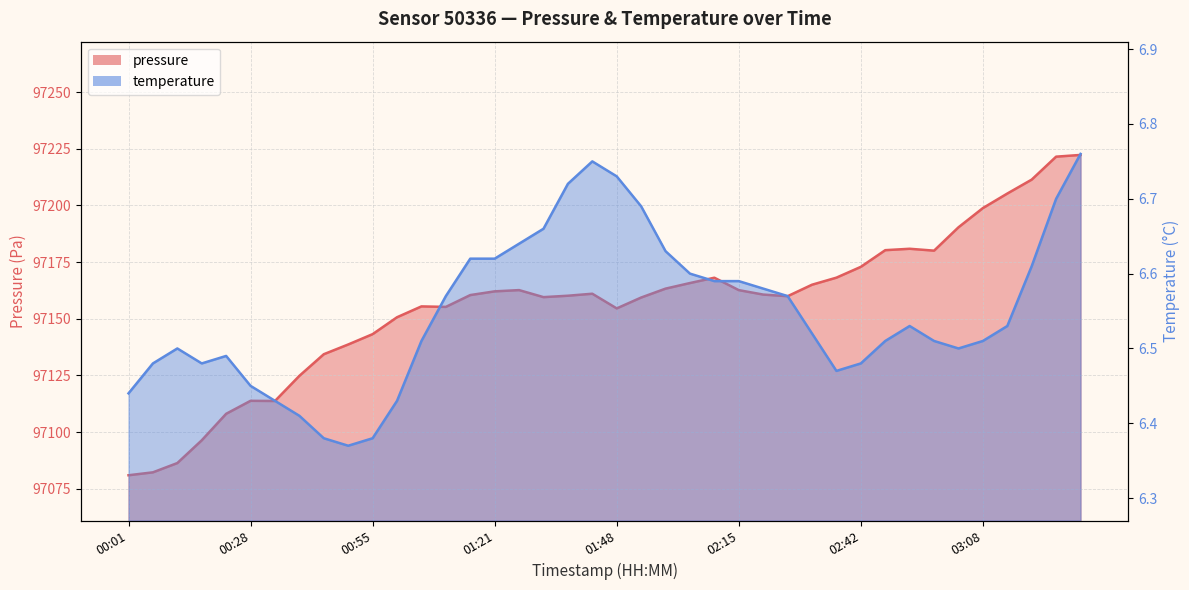

What is the difference between the pressure values at 00:07 and 02:42?

90.7